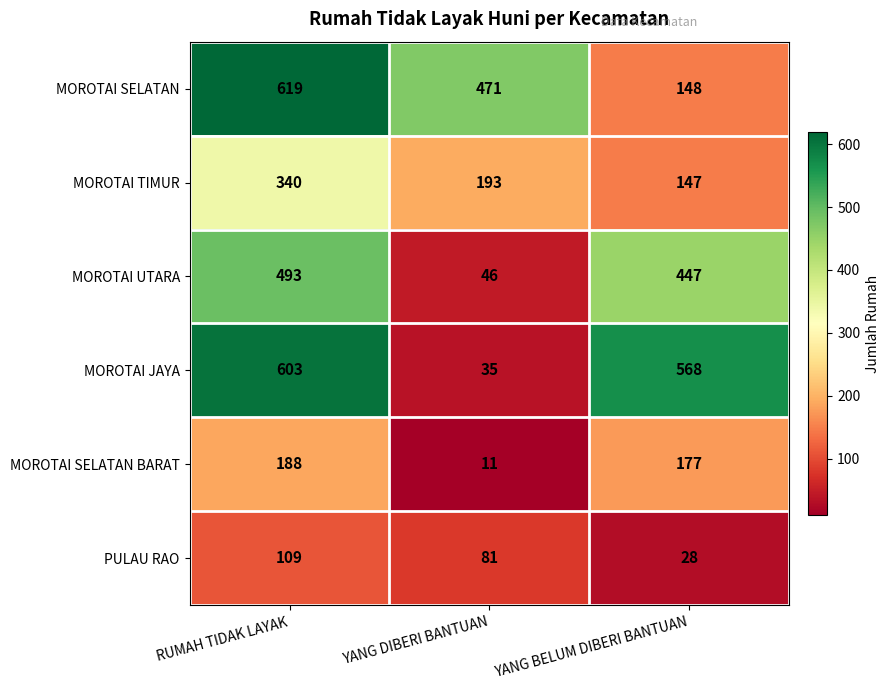

The MOROTAI SELATAN BARAT series shows 188 at RUMAH TIDAK LAYAK. True or false?

True